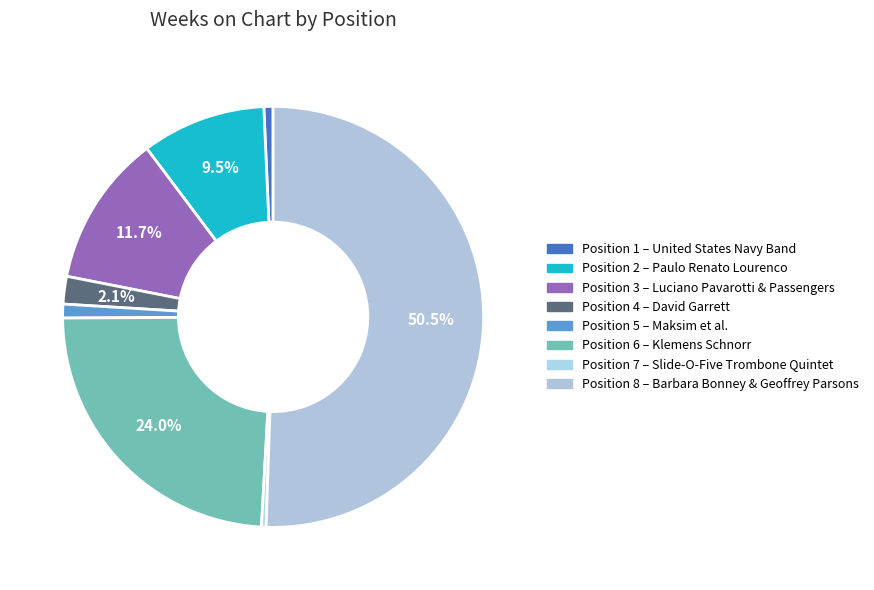

How many segments does this pie chart have?

8